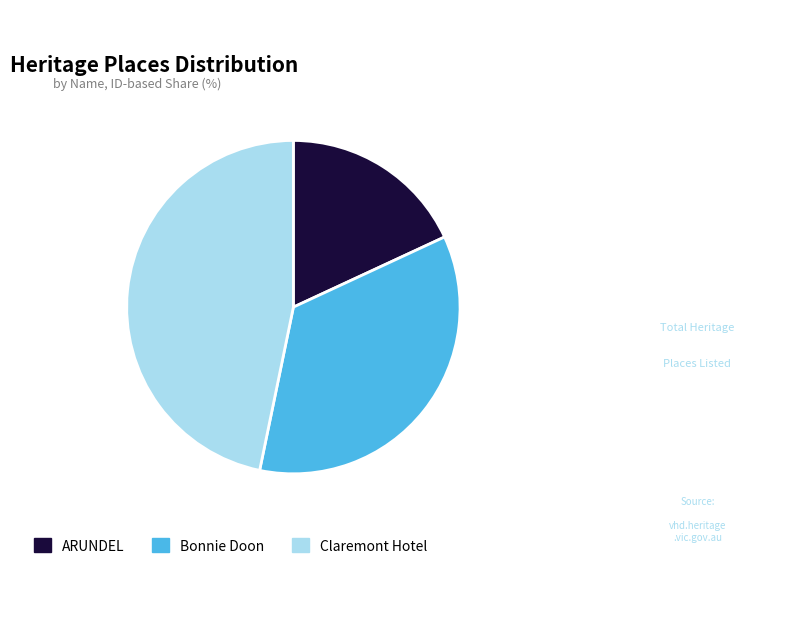

Rank the categories by value from lowest to highest.

ARUNDEL, Bonnie Doon, Claremont Hotel